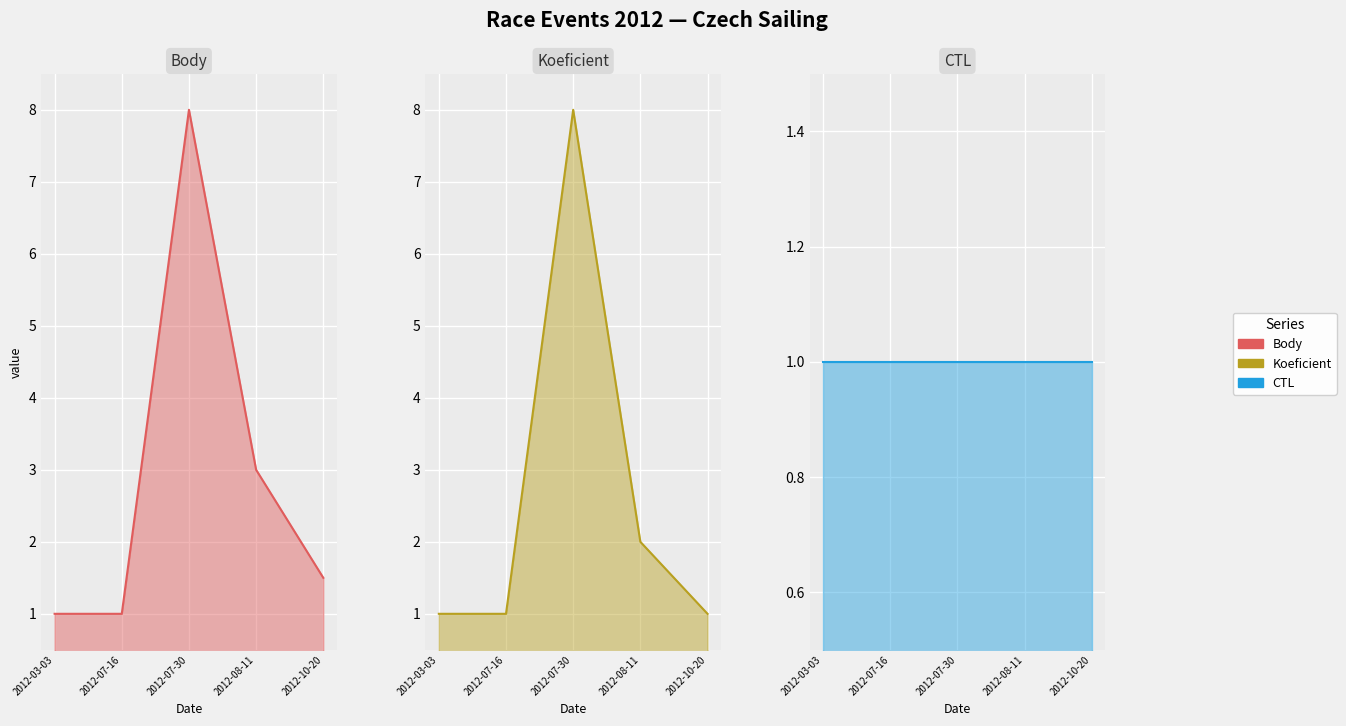

True or false: CTL line and Body line intersect in this chart.

False